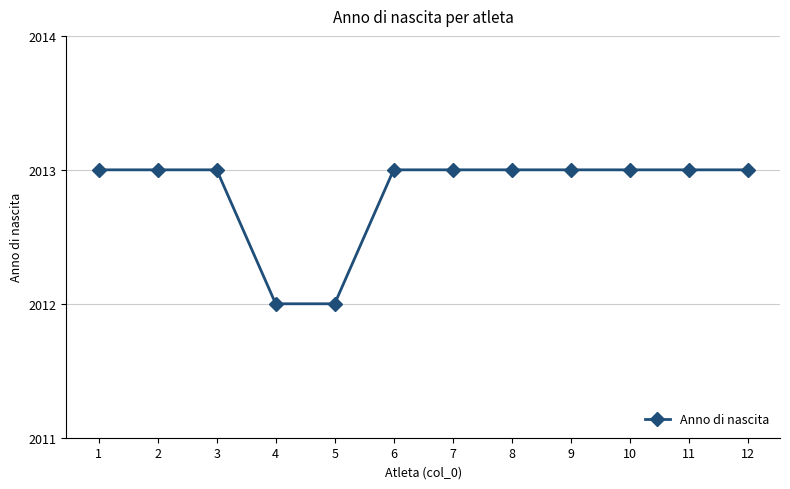

What is the sum of all values?

24154